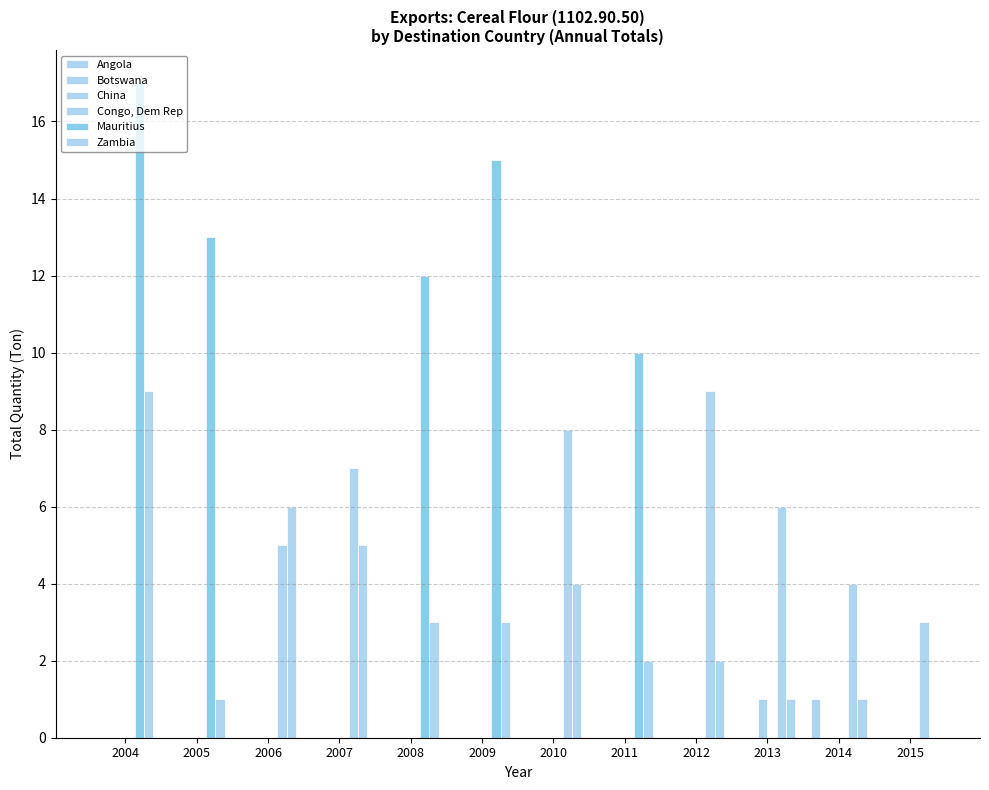

Which series has the largest total across all categories?

Mauritius